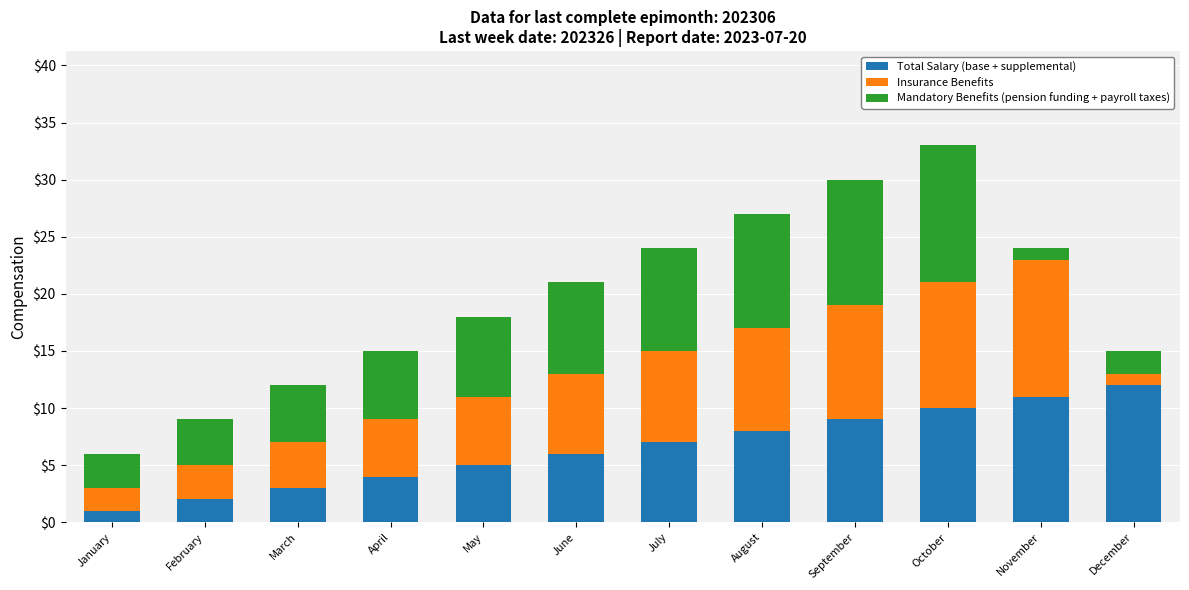

What is the total value across all series at March?

12